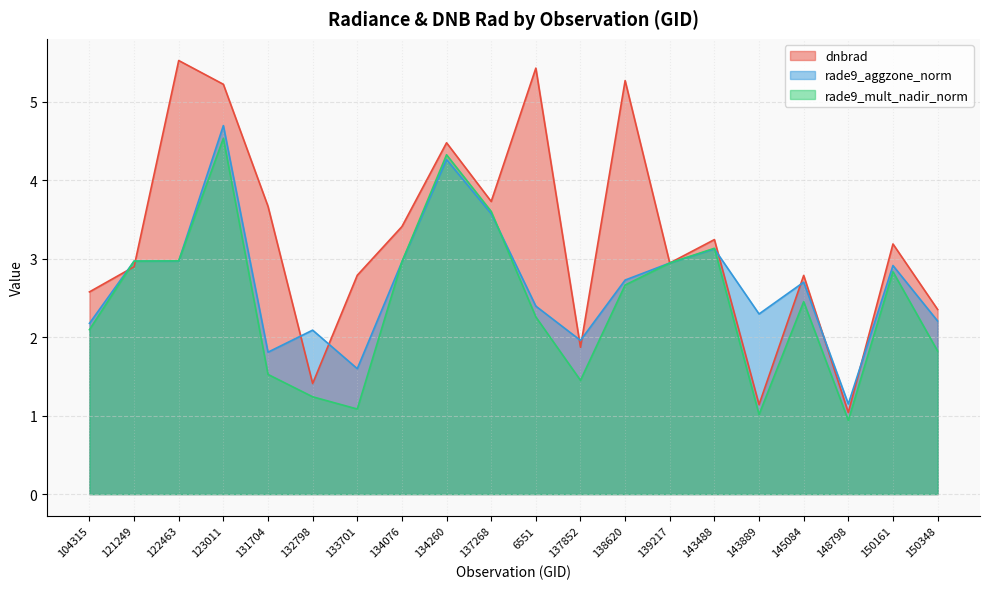

Which series has the largest total across all categories?

dnbrad